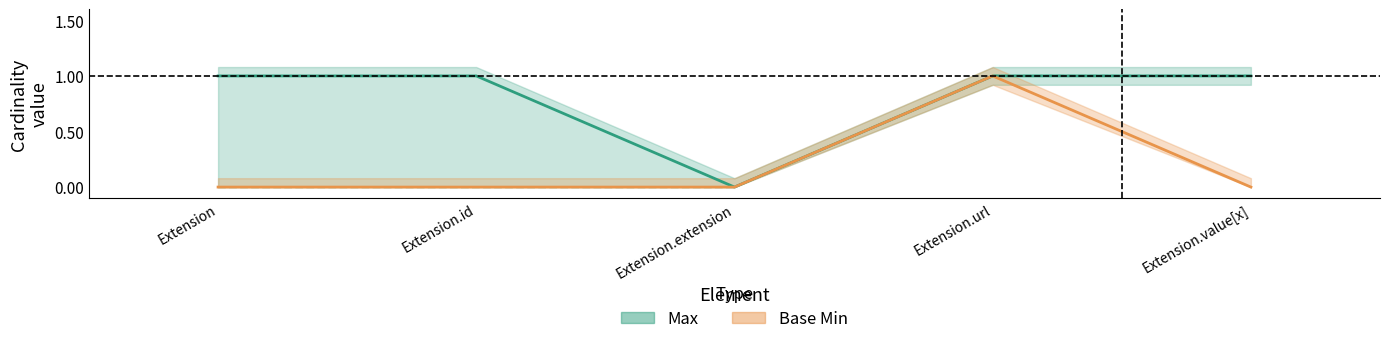

What is the spread (max minus min) of values at Extension.id?

1